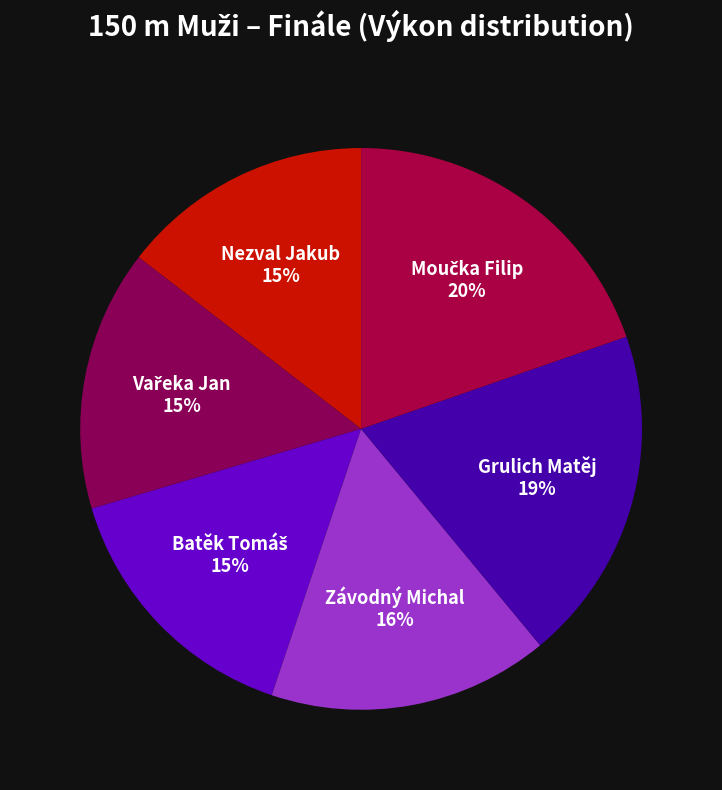

Is it true that Závodný Michal is 16% of the pie?

True